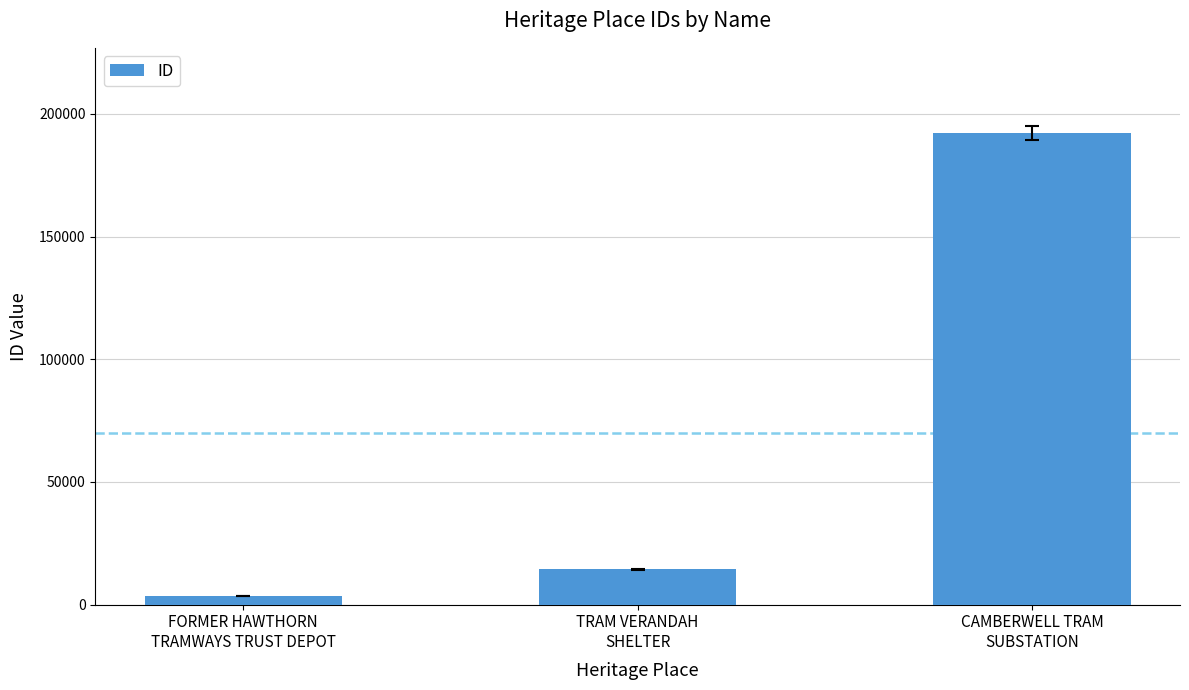

Reading right to left, what are all the values shown in this chart?

CAMBERWELL TRAM
SUBSTATION=192286	TRAM VERANDAH
SHELTER=14350	FORMER HAWTHORN
TRAMWAYS TRUST DEPOT=3631